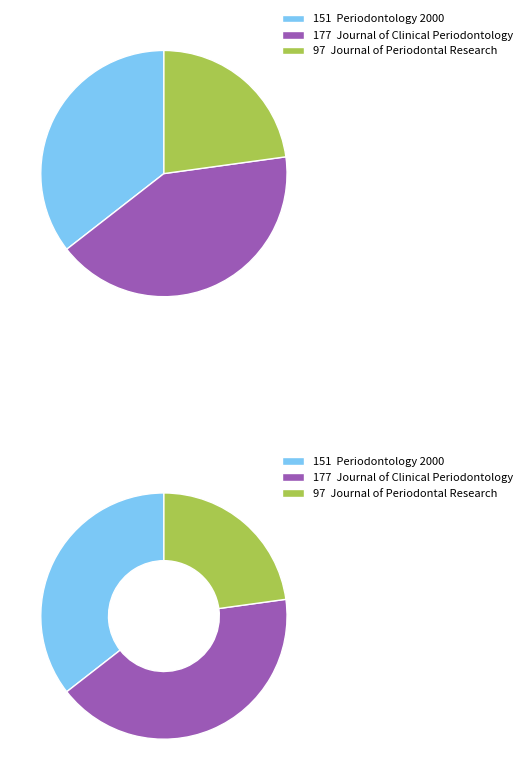

The Journal of Clinical Periodontology slice represents 42% of the pie. True or false?

True